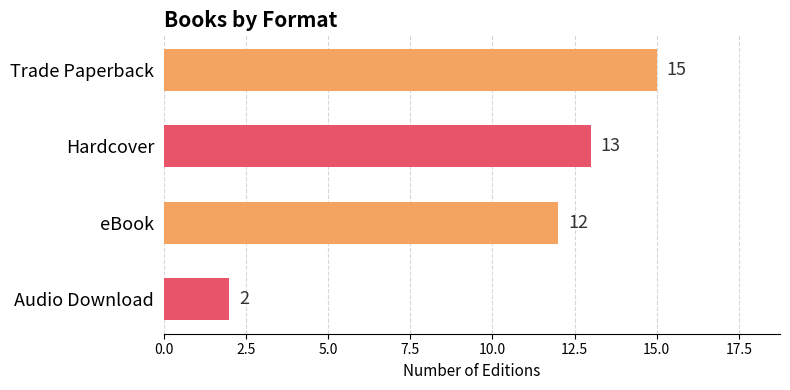

What is the label of the 3rd bar from the top?

eBook